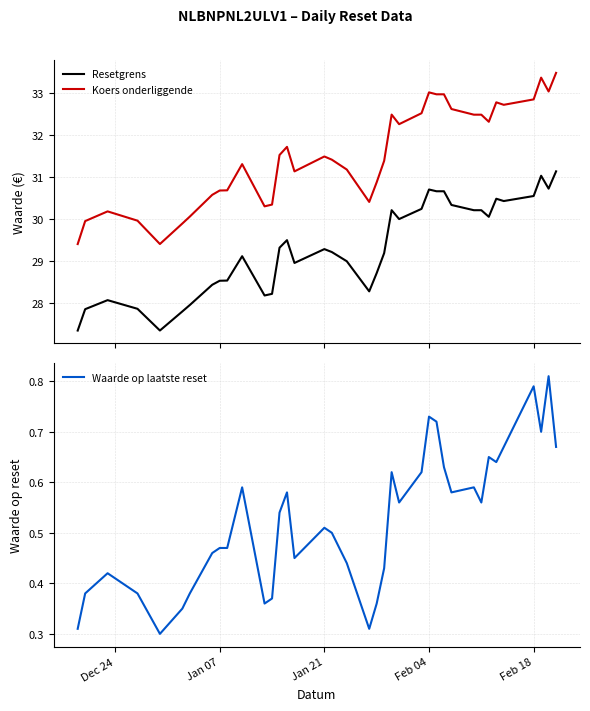

What is the highest value of the Koers onderliggende series?

33.5